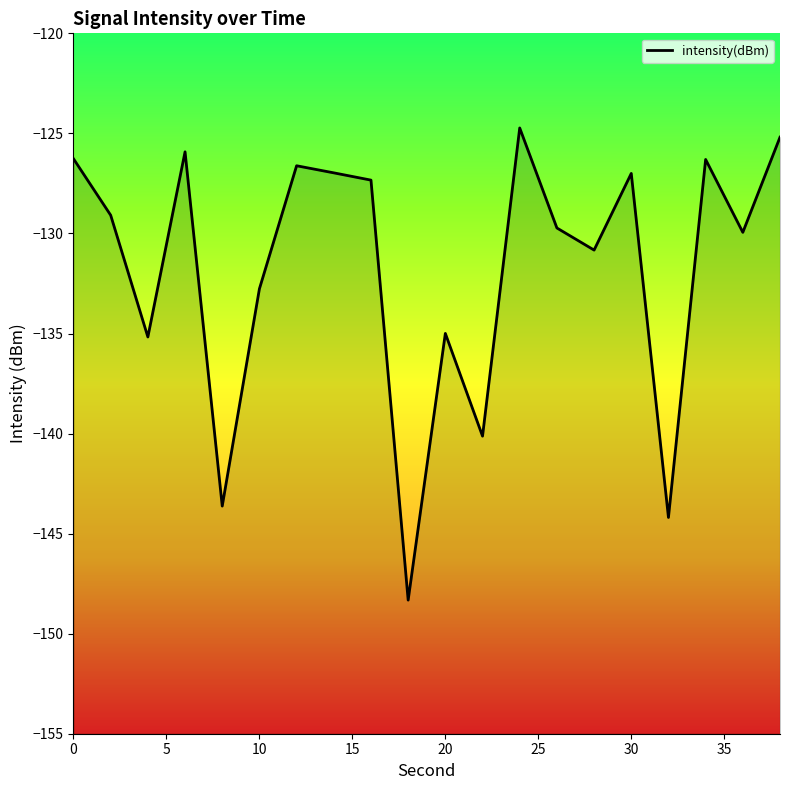

Does the chart display data point markers on the line(s)?

No